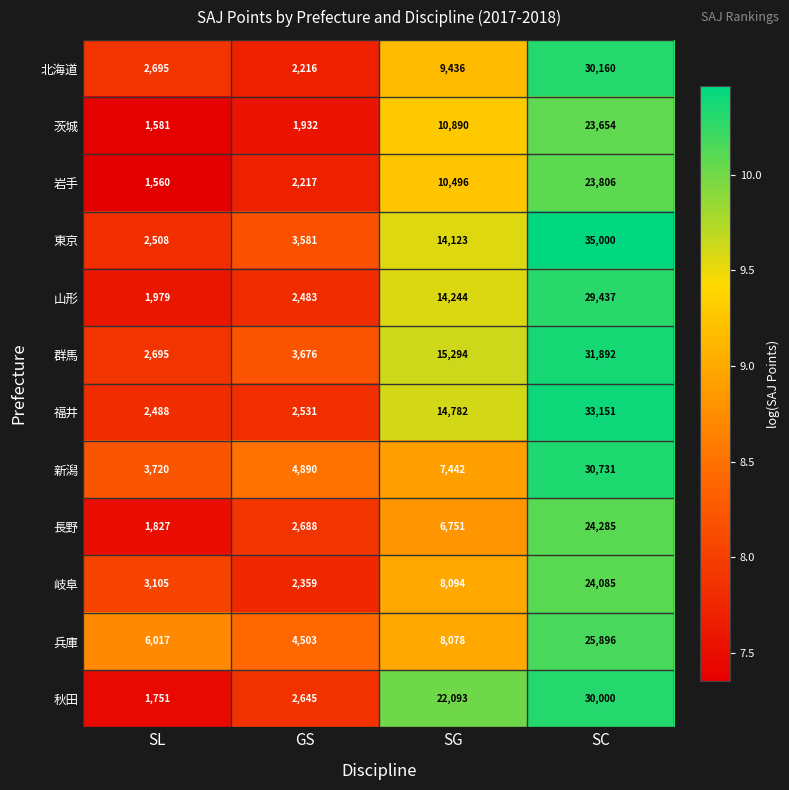

Which label corresponds to the largest value in the chart?

SC